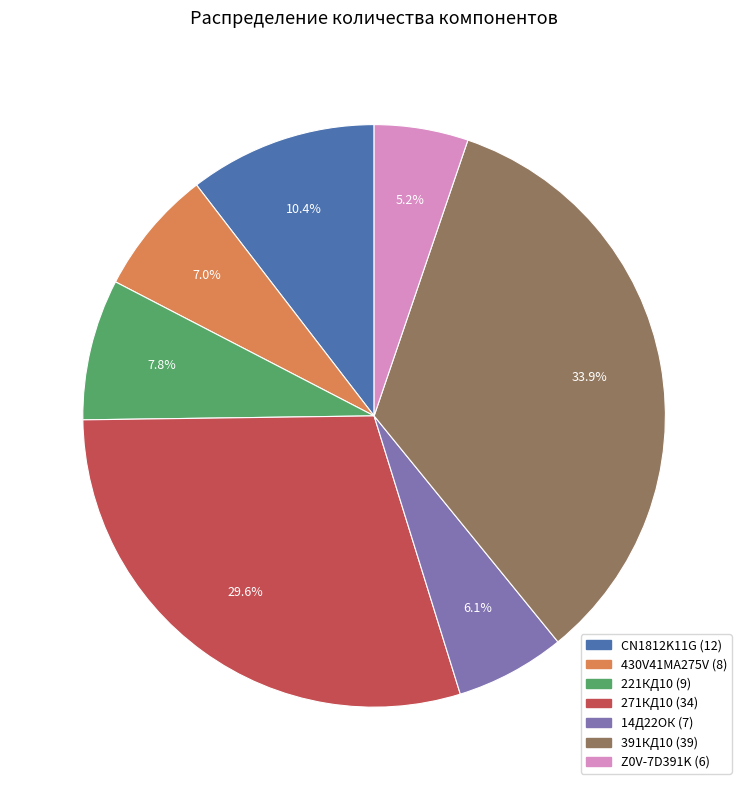

The 430V41MA275V slice represents 19% of the pie. True or false?

False